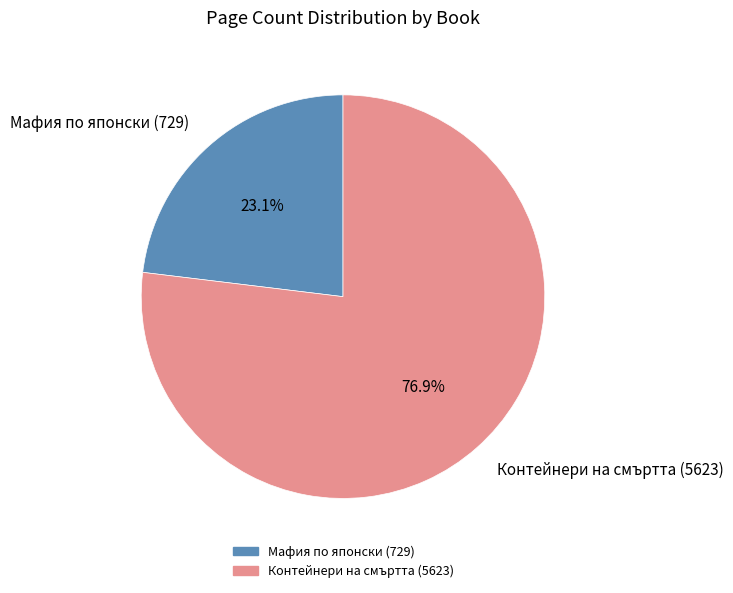

What percentage is the Контейнери на смъртта (5623) slice, to the nearest percent?

77%